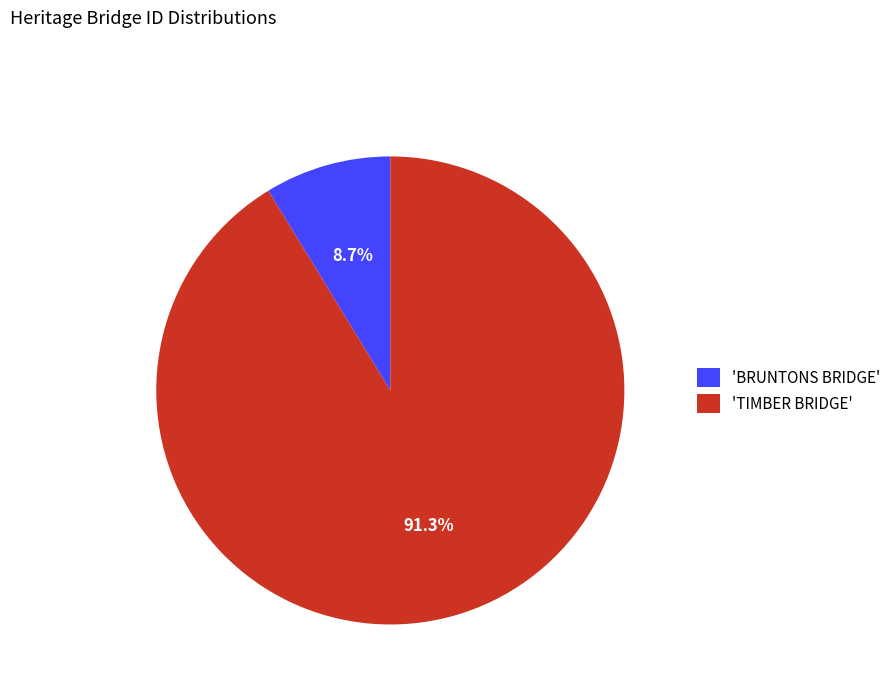

What is the ratio of the value at 'TIMBER BRIDGE' to the value at 'BRUNTONS BRIDGE'?

10.5